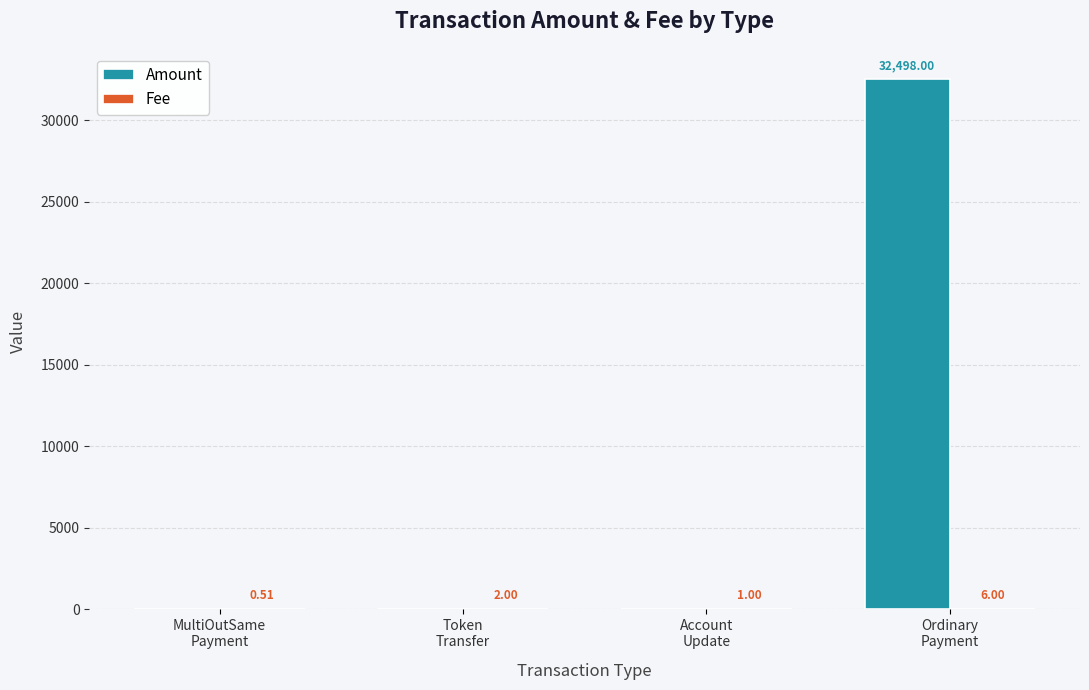

How many positive values does the Amount series have?

2